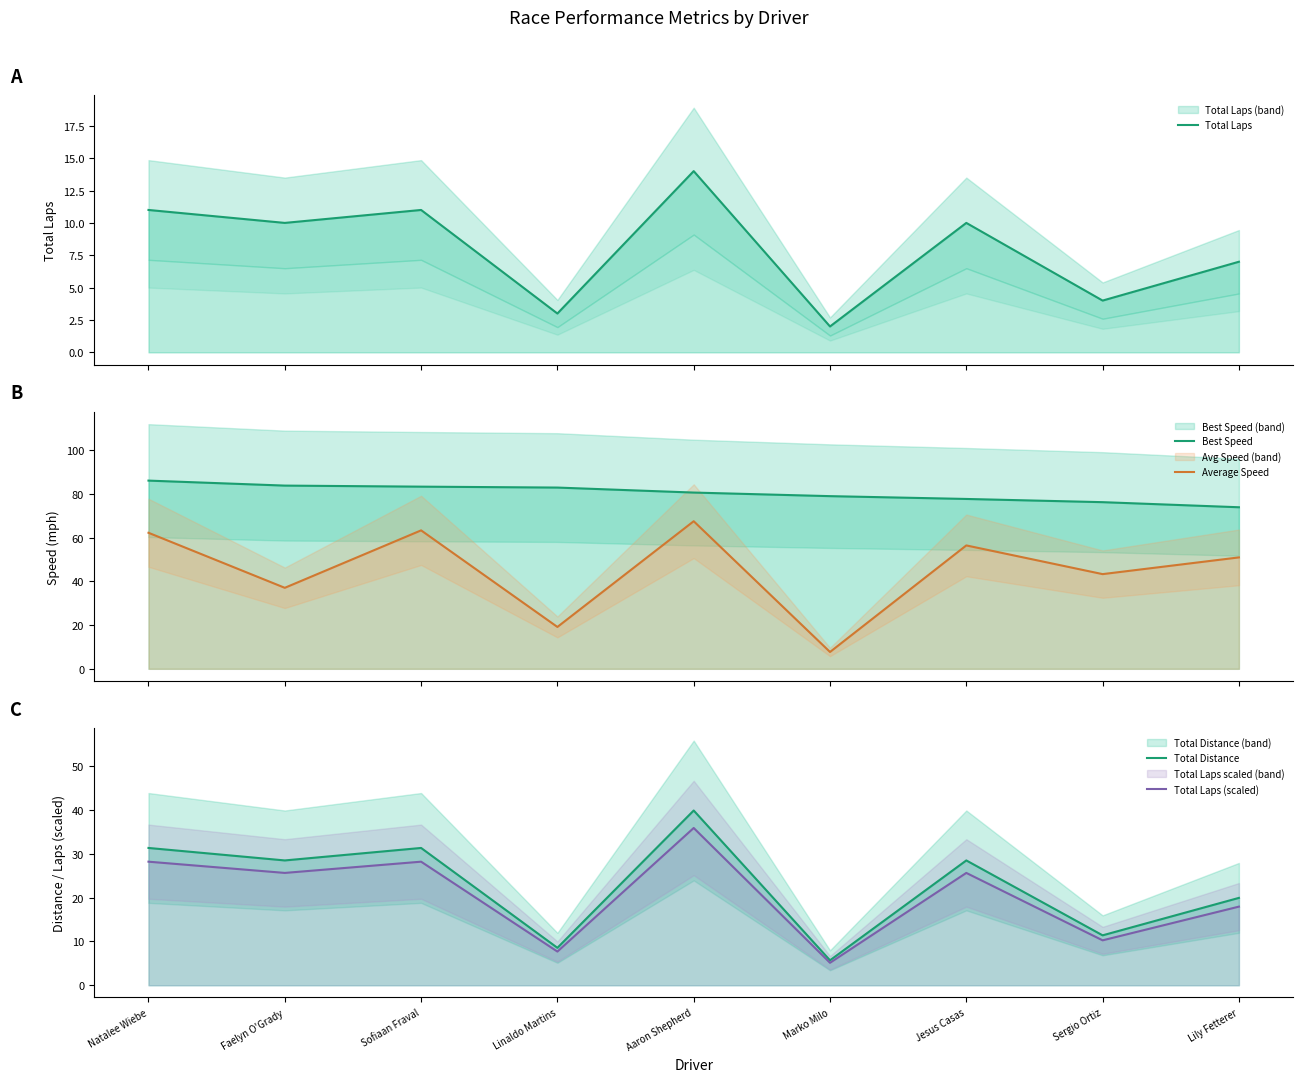

Between Marko Milo and Sofiaan Fraval, which is larger?

Sofiaan Fraval